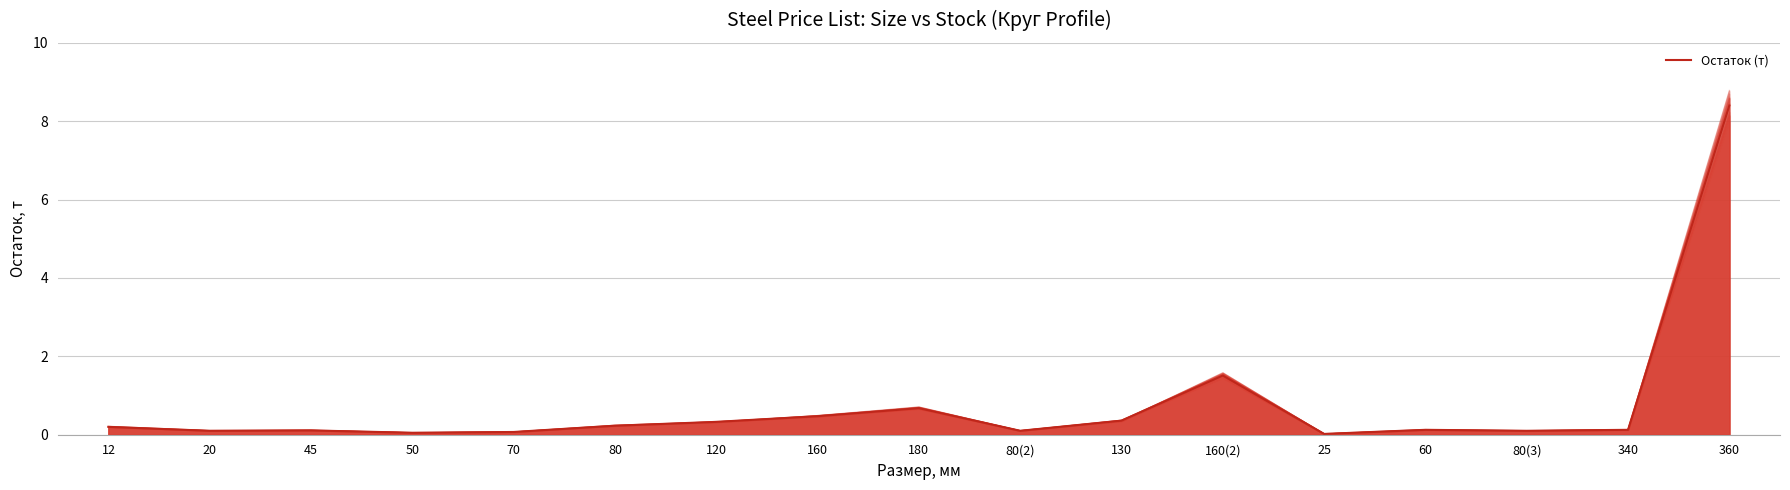

What is the greatest value displayed?

8.4